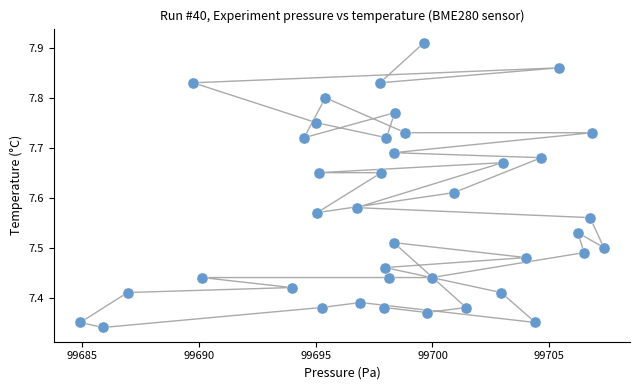

What is the range of X values (max minus min)?

22.4